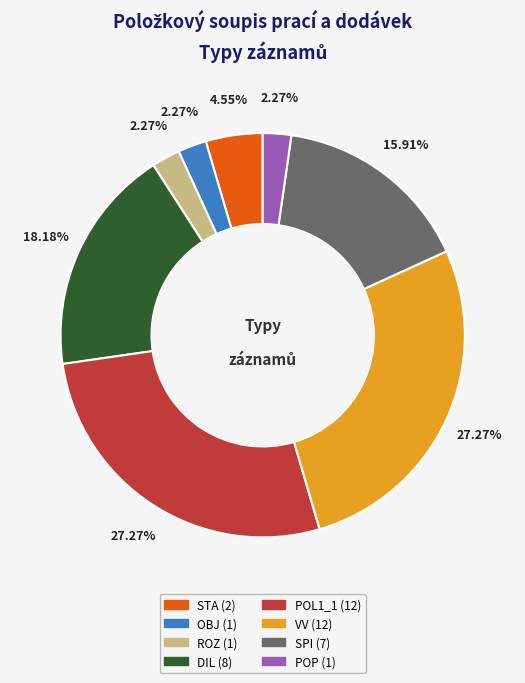

The POL1_1 slice represents 15% of the pie. True or false?

False